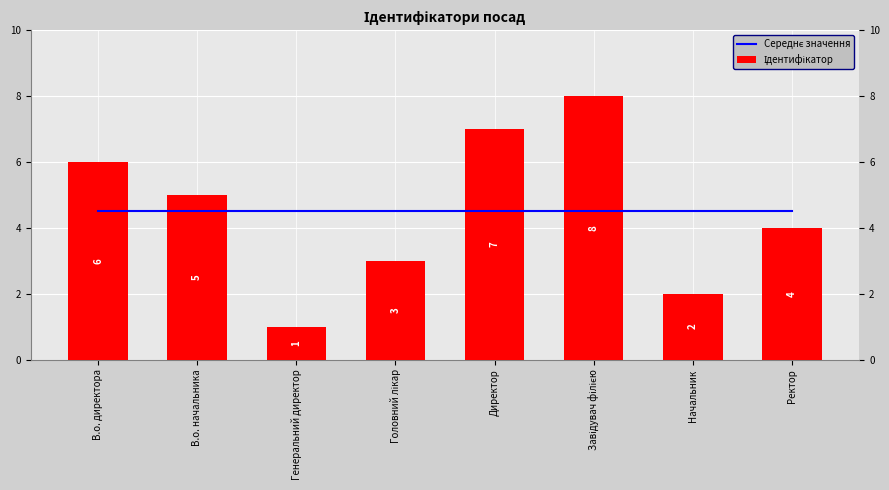

At which category is the sum across all series the highest?

Завідувач філією